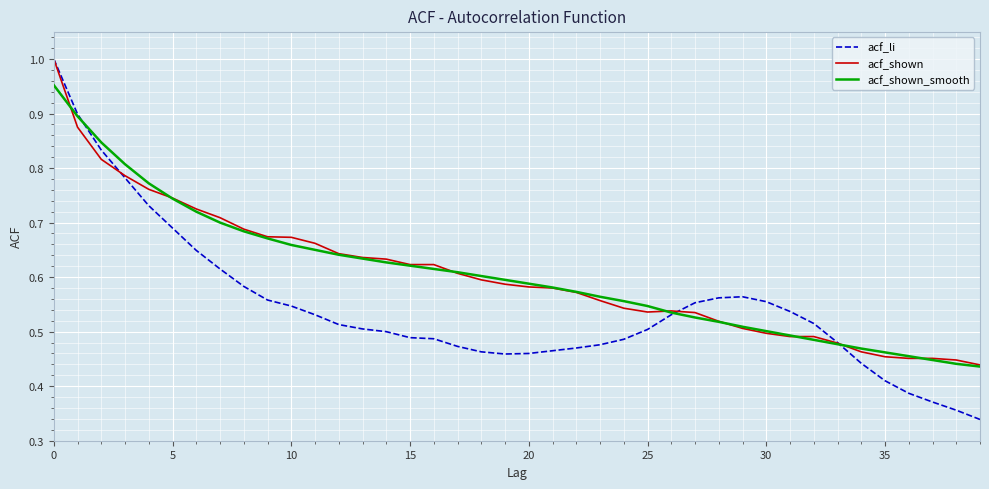

Which series has the largest range (max minus min)?

acf_li